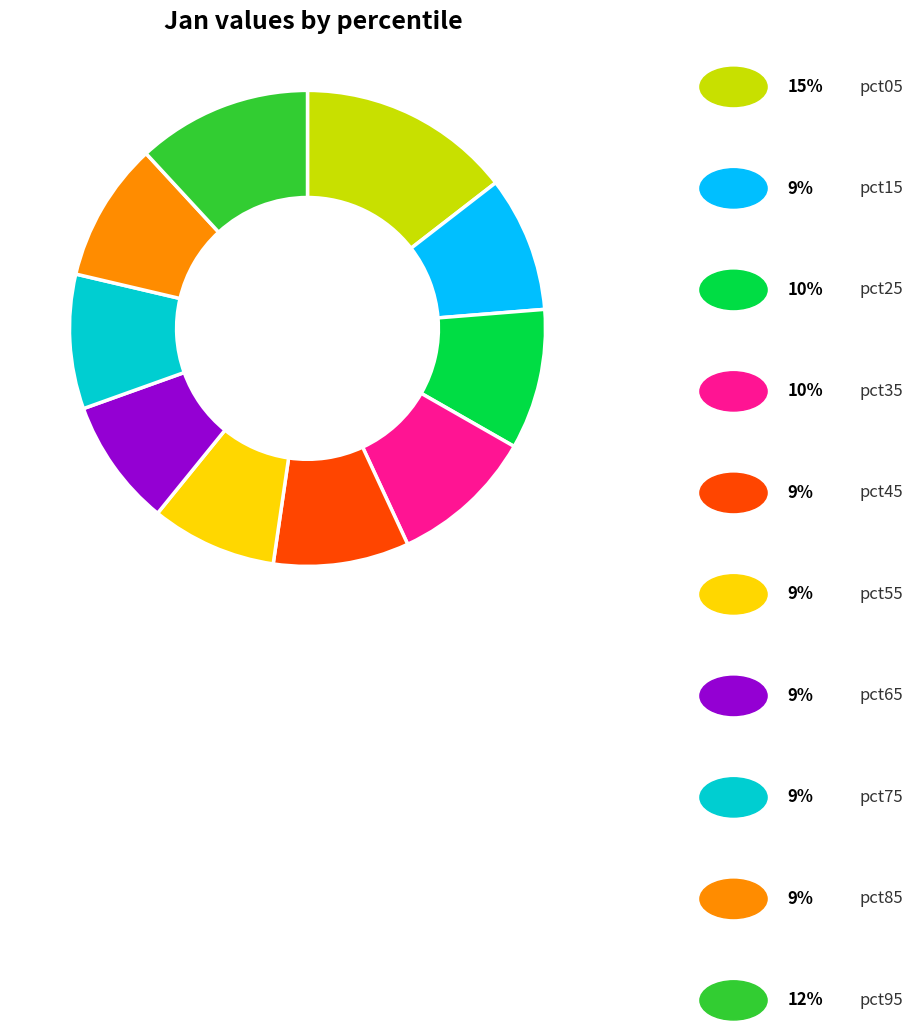

Is there a majority slice in this chart?

No